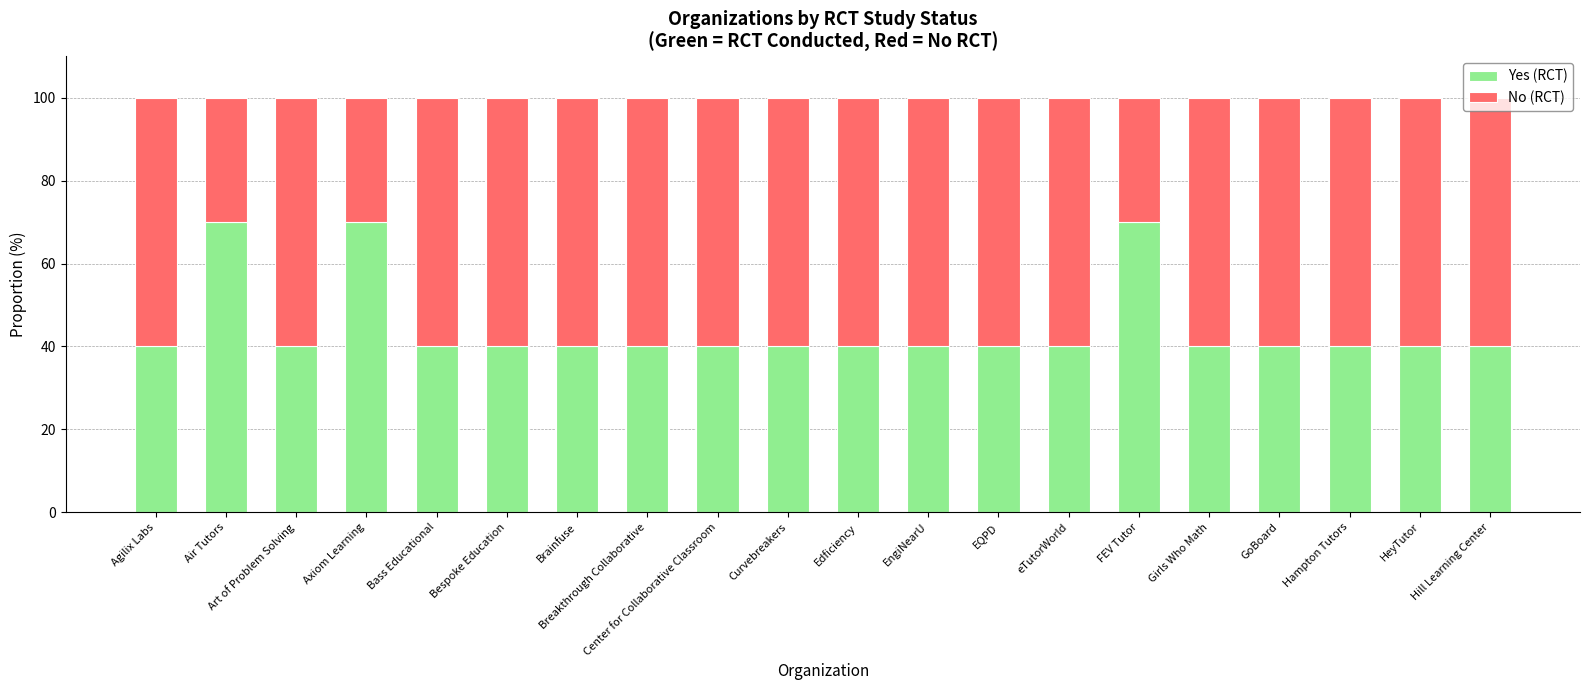

What is the highest value of the Yes (RCT) series?

70